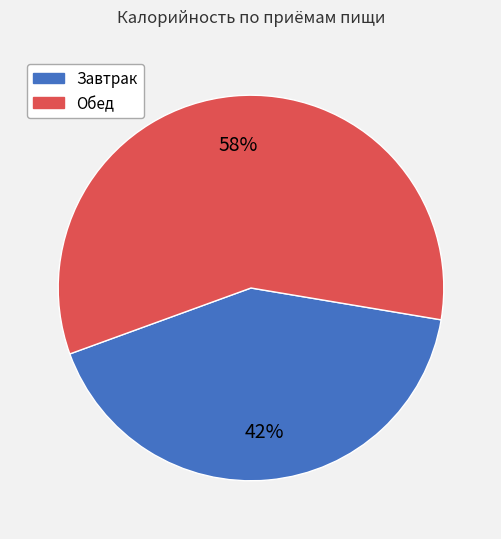

How many segments does this pie chart have?

2